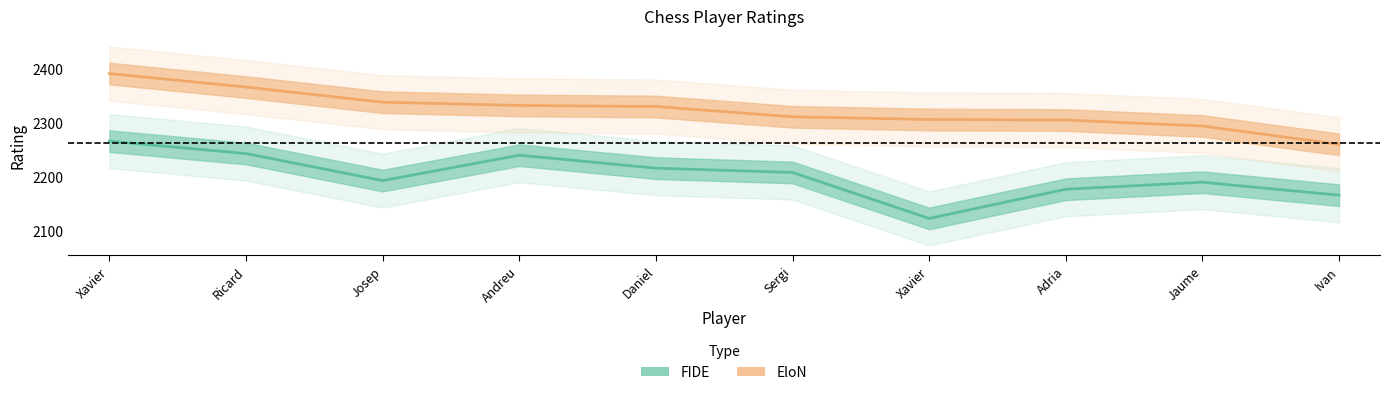

How many lines are shown in the chart?

2